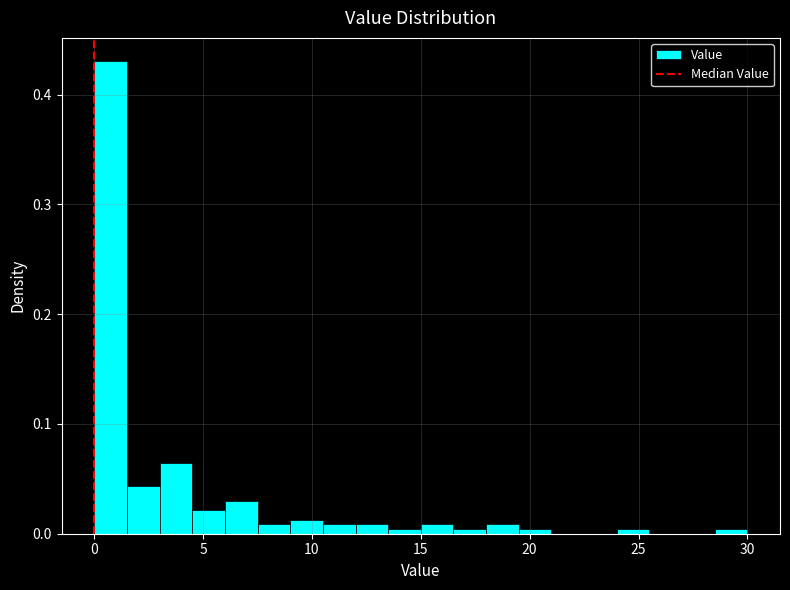

Around what value on the x-axis is the tallest bar? Give the approximate position of its centre, as read against the axis.

1.0